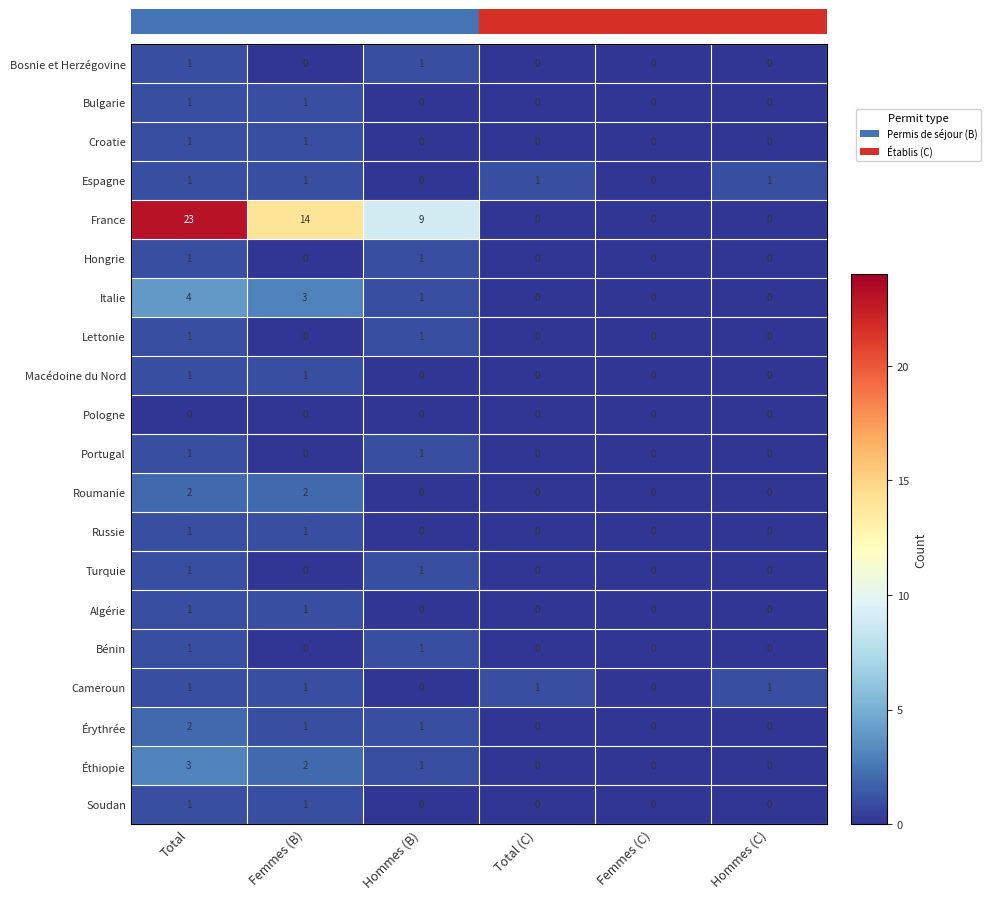

True or false: Bosnie et Herzégovine has a value of 0 at Hommes (C).

True